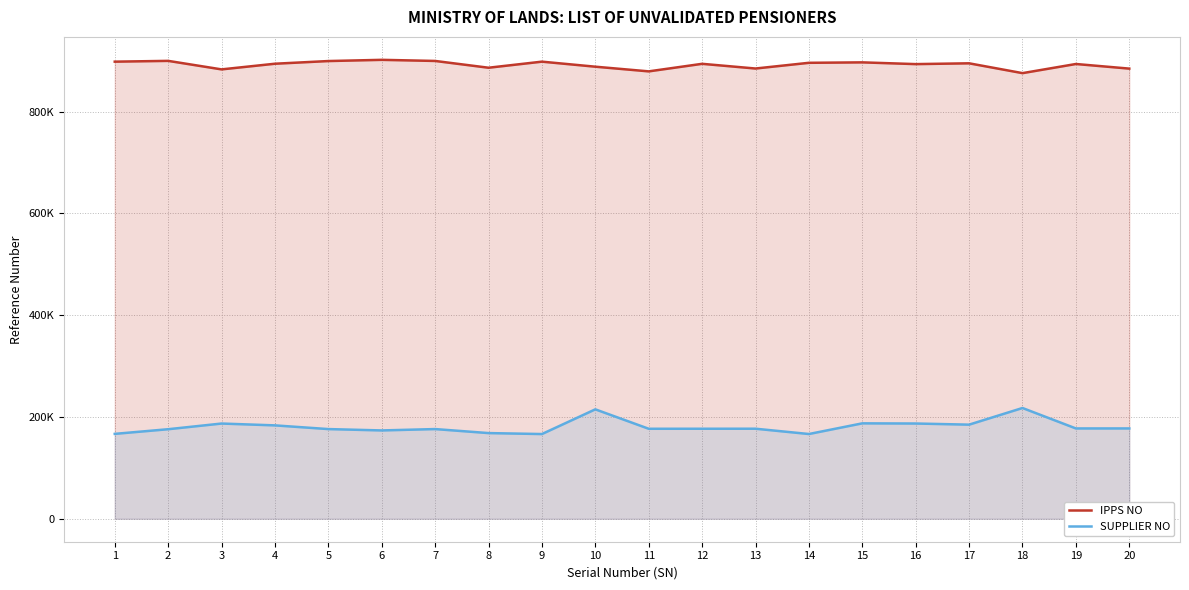

True or false: SUPPLIER NO and IPPS NO cross at least once.

False